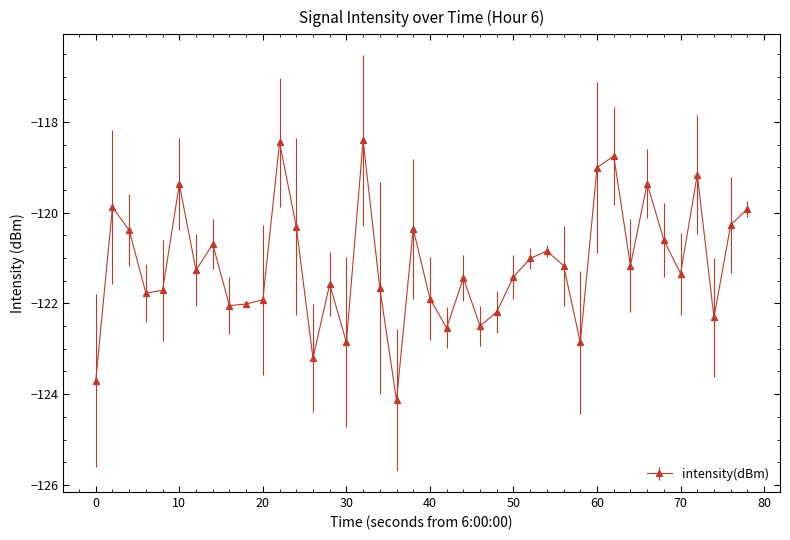

How many data points does each series have?

40